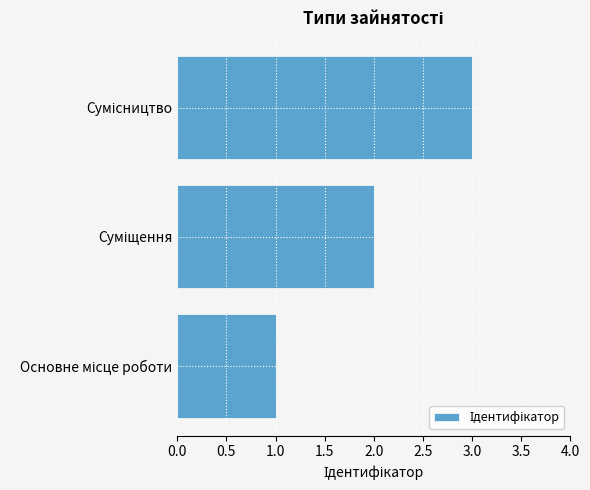

What is the maximum value shown in the chart?

3